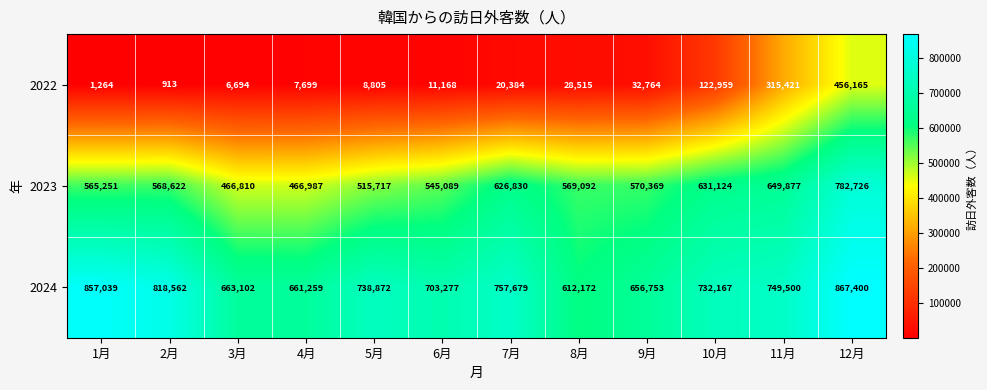

True or false: 2022 has a value of 46995 at 9月.

False